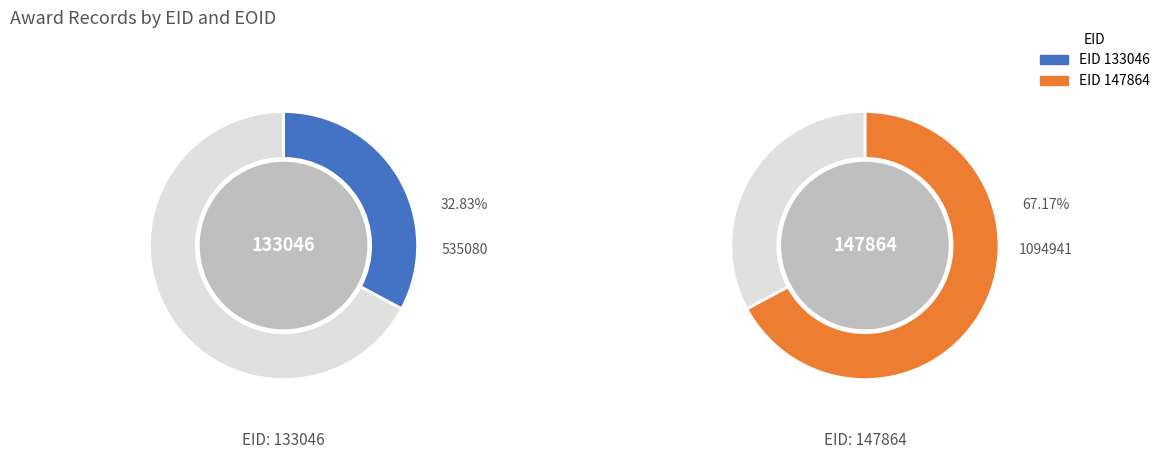

To the nearest percent, what percentage of the pie is 133046?

33%